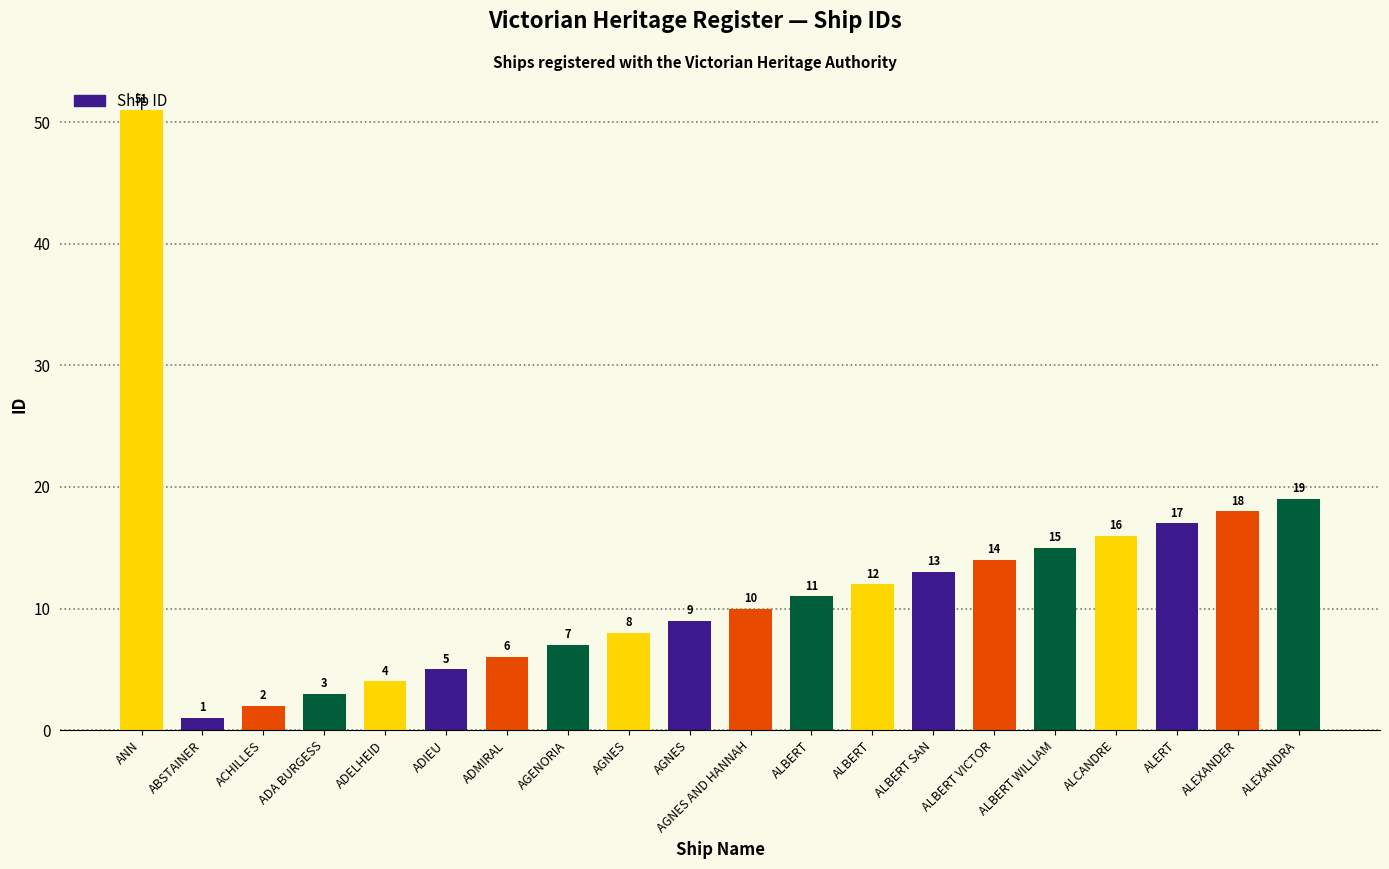

Reading left to right, list all the values displayed in this chart.

ANN=51	ABSTAINER=1	ACHILLES=2	ADA BURGESS=3	ADELHEID=4	ADIEU=5	ADMIRAL=6	AGENORIA=7	AGNES=8	AGNES=9	AGNES AND HANNAH=10	ALBERT=11	ALBERT=12	ALBERT SAN=13	ALBERT VICTOR=14	ALBERT WILLIAM=15	ALCANDRE=16	ALERT=17	ALEXANDER=18	ALEXANDRA=19